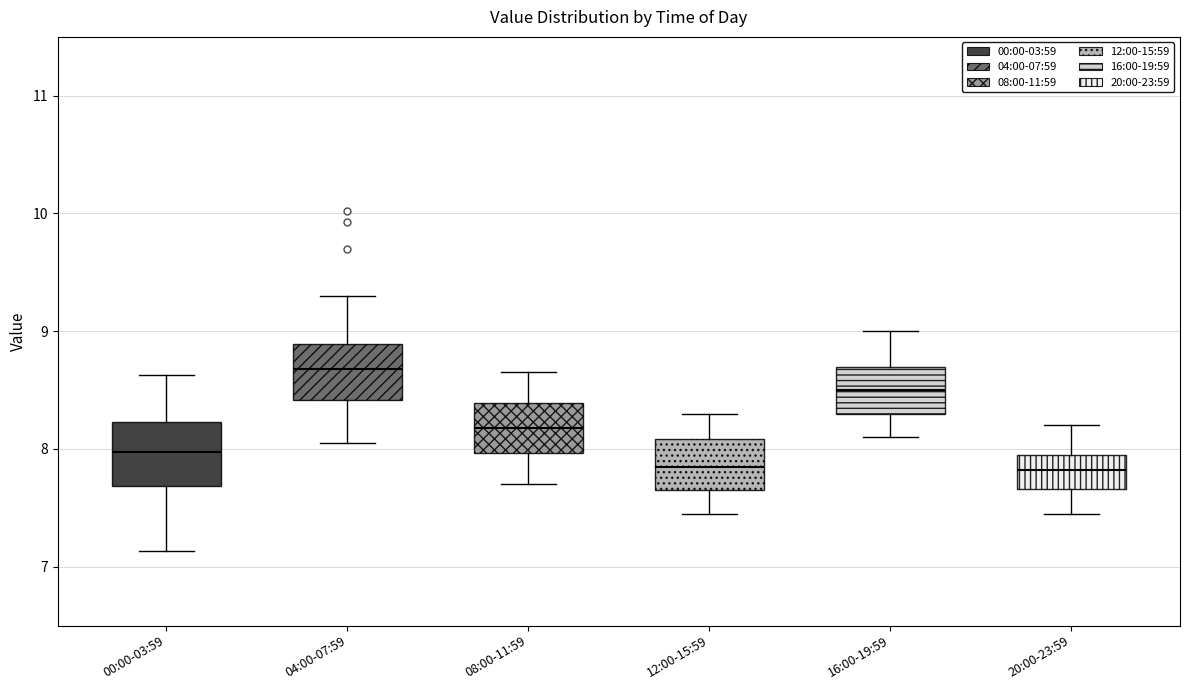

Reading left to right, read every box against the y-axis: the position of its median line, the range the box covers, and the ends of its whiskers. The values are not printed on the chart, so give them approximately, as read against the axis.

00:00-03:59: median 8.0, box 7.7 to 8.2, whiskers 7.1 to 8.6
04:00-07:59: median 8.7, box 8.4 to 8.9, whiskers 8.1 to 9.3
08:00-11:59: median 8.2, box 8.0 to 8.4, whiskers 7.7 to 8.7
12:00-15:59: median 7.9, box 7.7 to 8.1, whiskers 7.5 to 8.3
16:00-19:59: median 8.5, box 8.3 to 8.7, whiskers 8.1 to 9.0
20:00-23:59: median 7.8, box 7.7 to 8.0, whiskers 7.5 to 8.2